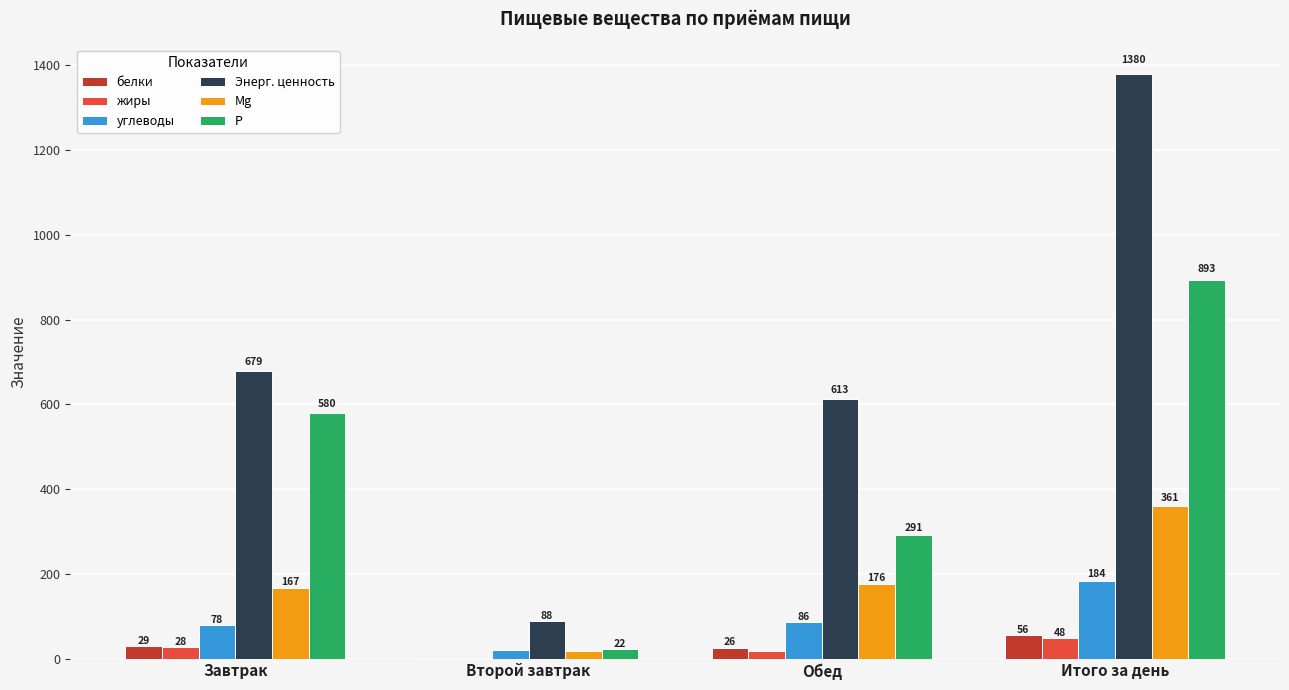

Where is углеводы nearest to the value 101?

Обед